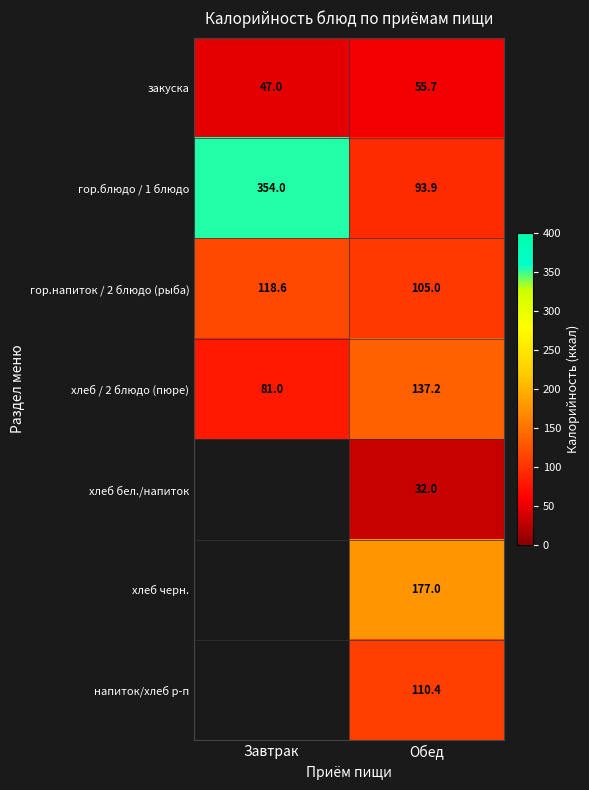

How many values in the закуска series are below 55?

1